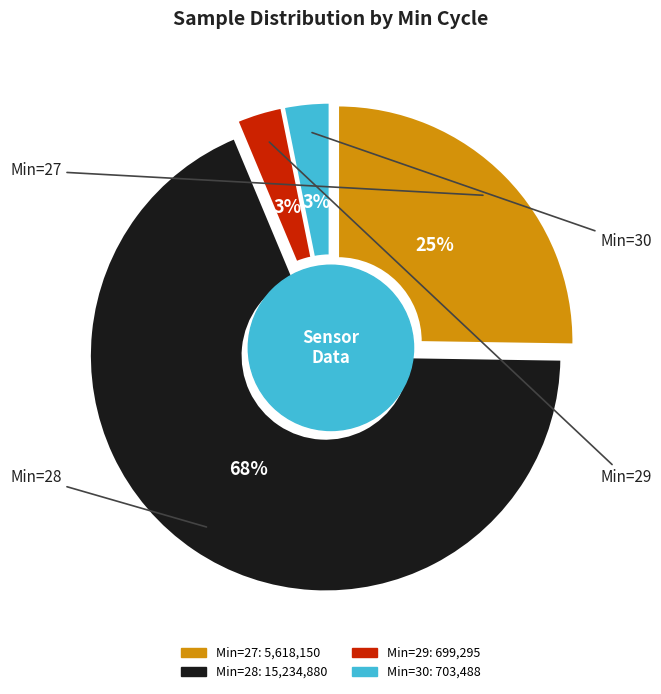

Is there any slice that represents more than half of the pie?

Yes